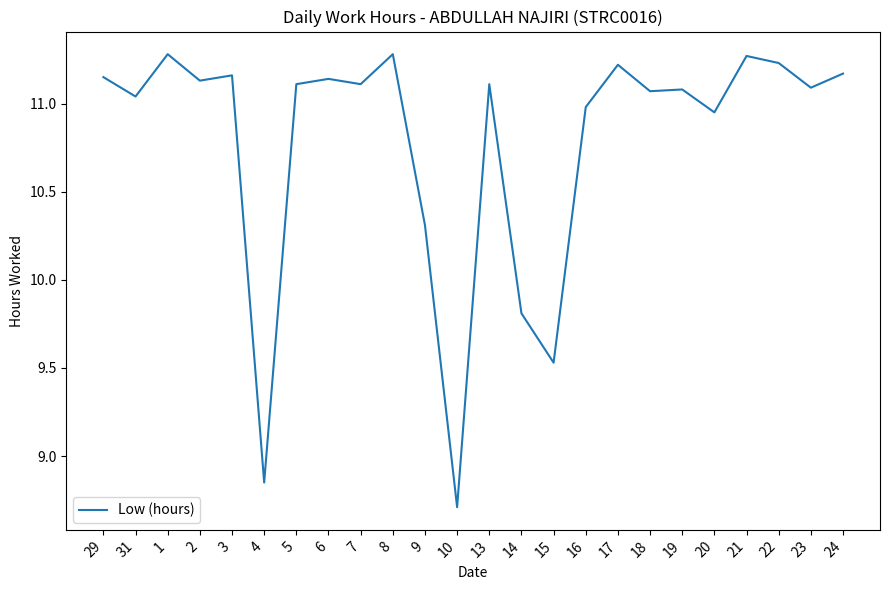

What value does the data have at 9?

10.3